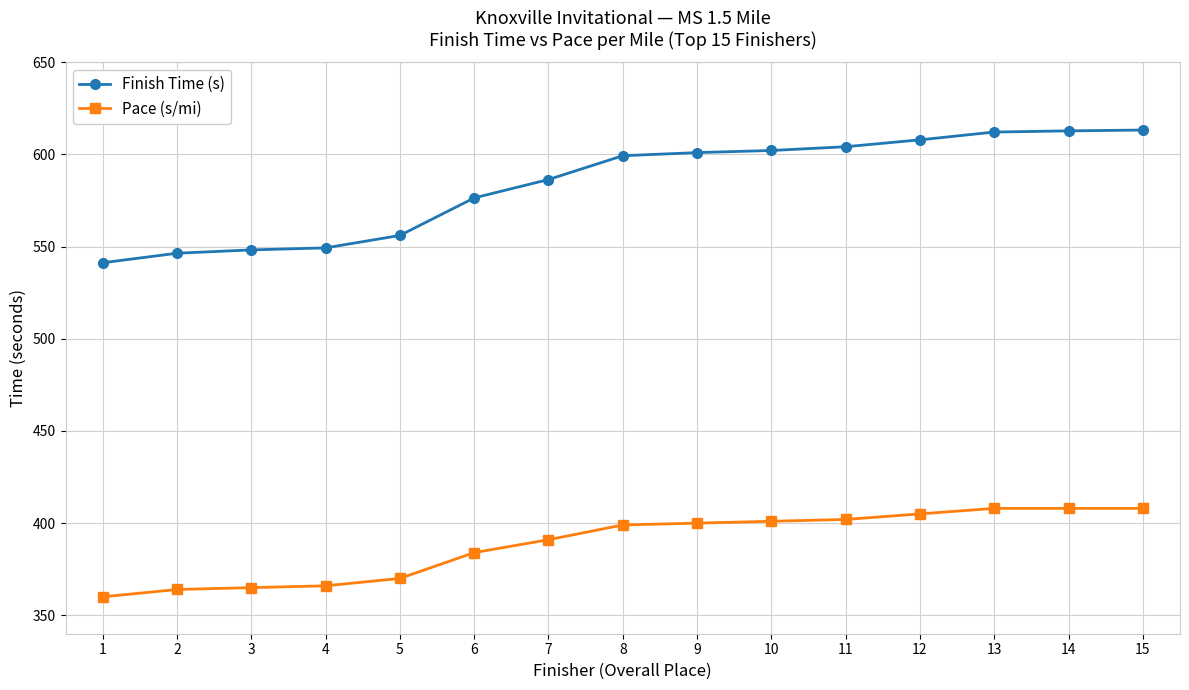

At how many categories does at least one series exceed 428?

15